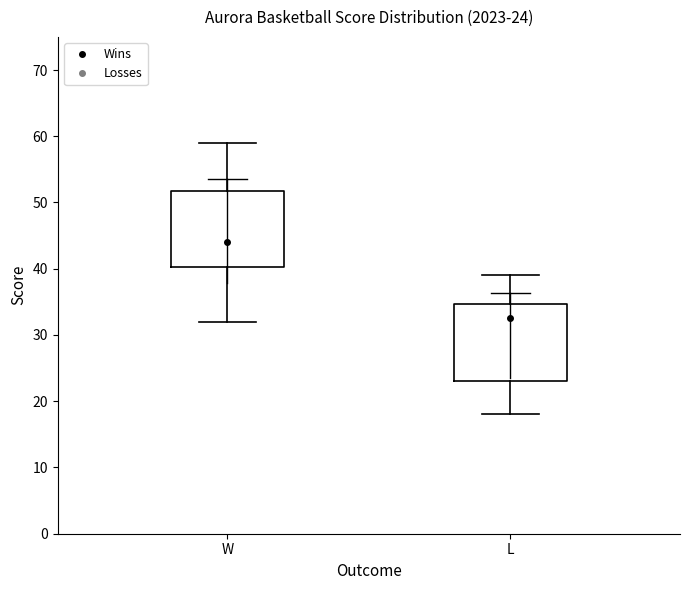

Which box's median line is the highest?

W